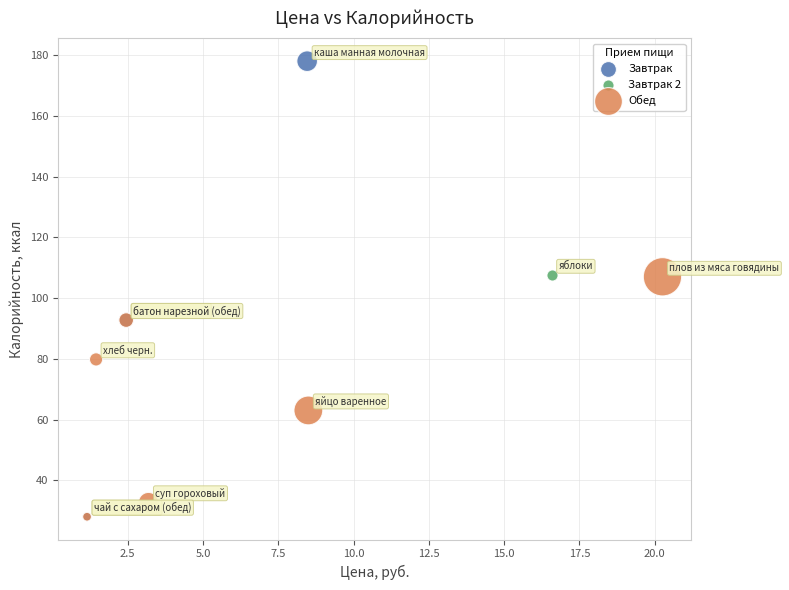

What are all the series names shown in the legend?

Завтрак, Завтрак 2, Обед